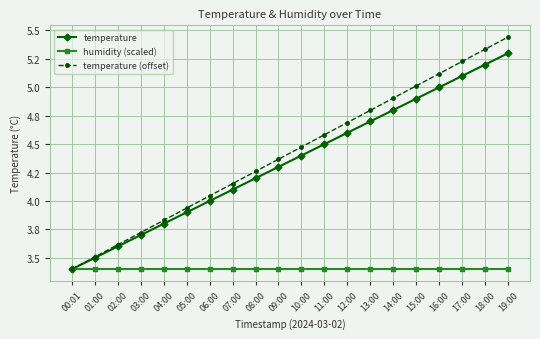

At which label does temperature (offset) reach its peak?

19:00